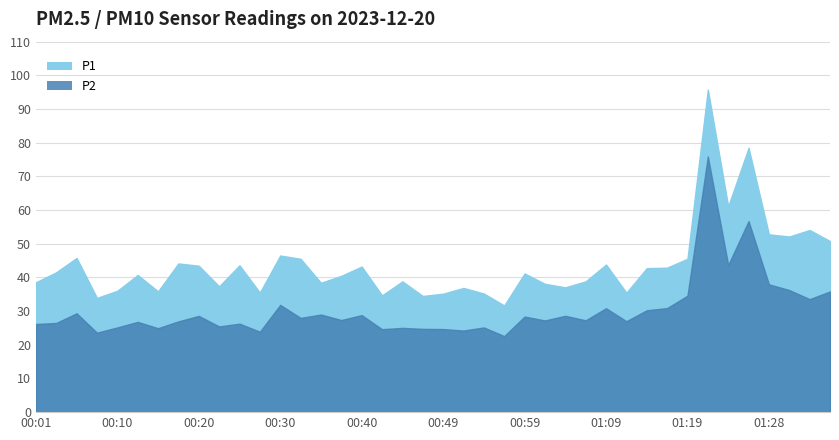

Reading left to right, list all the values displayed in this chart.

P1: 00:01=38.5	00:03=41.5	00:05=45.8	00:08=33.9	00:10=36.0	00:13=40.7	00:15=35.9	00:18=44.1	00:20=43.5	00:22=37.4	00:25=43.6	00:27=35.5	00:30=46.5	00:32=45.5	00:35=38.4	00:37=40.5	00:40=43.2	00:42=34.7	00:44=38.8	00:47=34.5	00:49=35.2	00:52=36.9	00:54=35.2	00:57=31.7	00:59=41.2	01:02=38.1	01:04=37.0	01:06=38.8	01:09=43.8	01:11=35.5	01:14=42.8	01:16=42.9	01:19=45.5	01:21=95.8	01:23=61.1	01:26=78.5	01:28=52.8	01:31=52.1	01:33=54.1	01:36=50.8
P2: 00:01=26.2	00:03=26.5	00:05=29.4	00:08=23.6	00:10=25.1	00:13=26.8	00:15=24.9	00:18=26.9	00:20=28.6	00:22=25.4	00:25=26.3	00:27=23.9	00:30=31.9	00:32=28.0	00:35=29.0	00:37=27.4	00:40=28.8	00:42=24.6	00:44=25.0	00:47=24.7	00:49=24.7	00:52=24.2	00:54=25.1	00:57=22.6	00:59=28.4	01:02=27.2	01:04=28.6	01:06=27.3	01:09=30.9	01:11=27.0	01:14=30.2	01:16=30.9	01:19=34.6	01:21=75.9	01:23=43.7	01:26=56.7	01:28=38.0	01:31=36.2	01:33=33.5	01:36=35.8